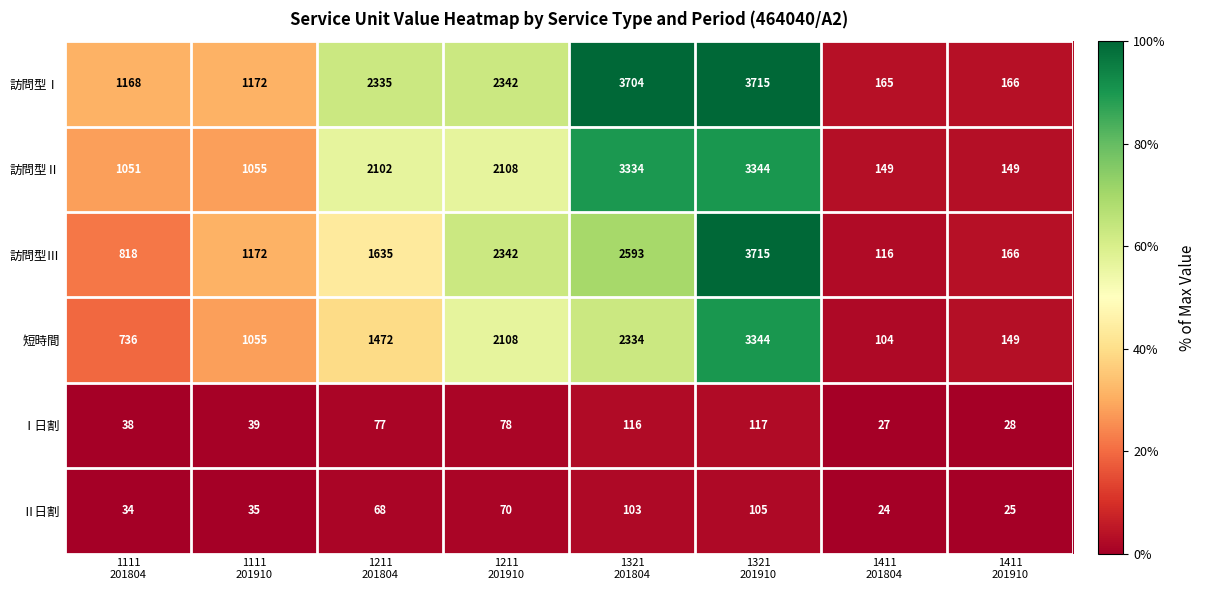

What is the highest value of the 訪問型Ⅱ series?

3344